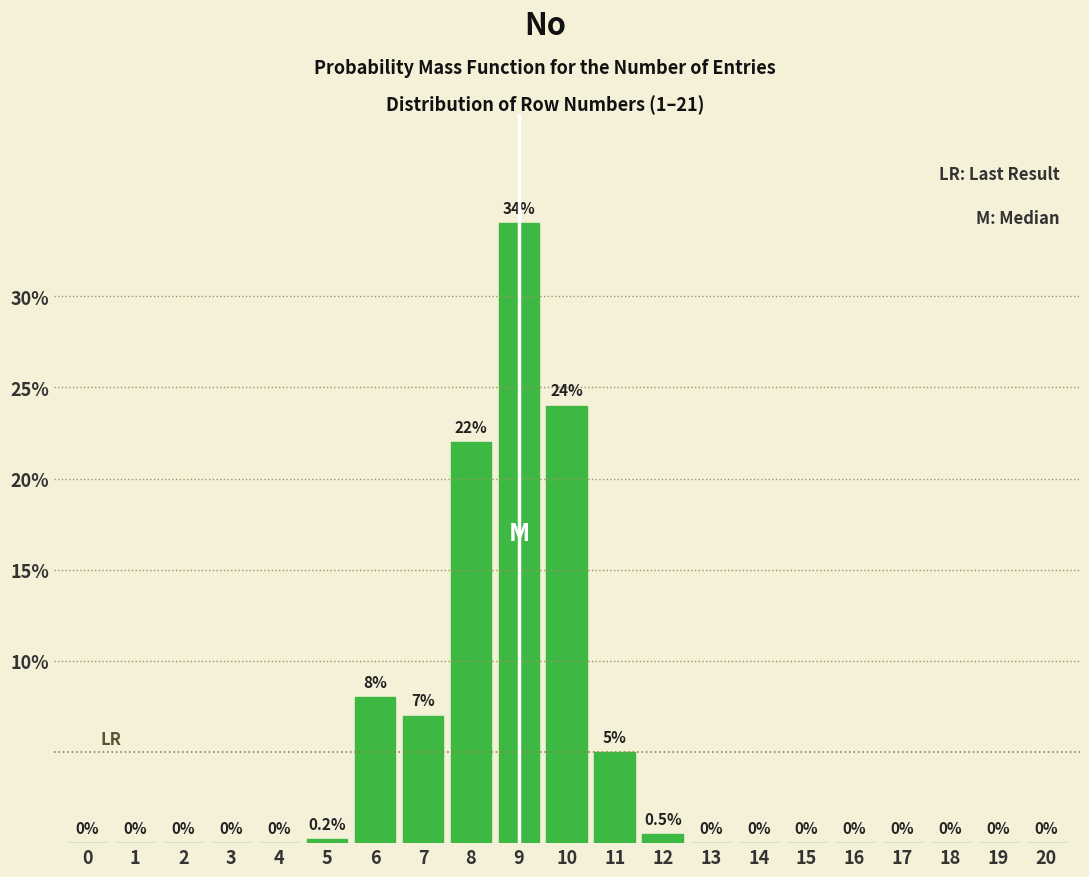

Reading right to left, extract all data points from this chart.

20=0.0	19=0.0	18=0.0	17=0.0	16=0.0	15=0.0	14=0.0	13=0.0	12=0.5	11=5.0	10=24.0	9=34.0	8=22.0	7=7.0	6=8.0	5=0.2	4=0.0	3=0.0	2=0.0	1=0.0	0=0.0